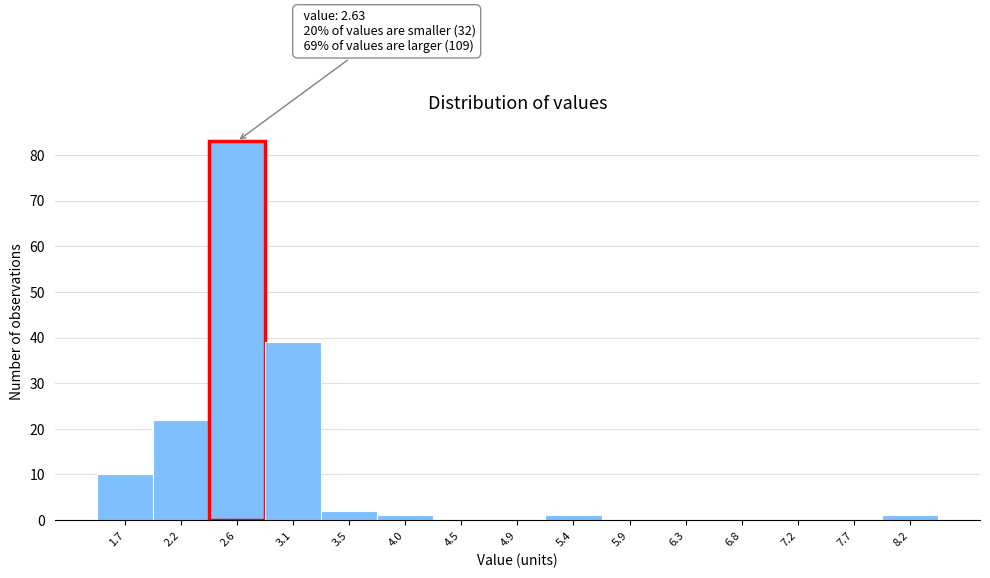

Reading right to left, list all the values displayed in this chart.

8.2=1	7.7=0	7.2=0	6.8=0	6.3=0	5.9=0	5.4=1	4.9=0	4.5=0	4.0=1	3.5=2	3.1=39	2.6=83	2.2=22	1.7=10